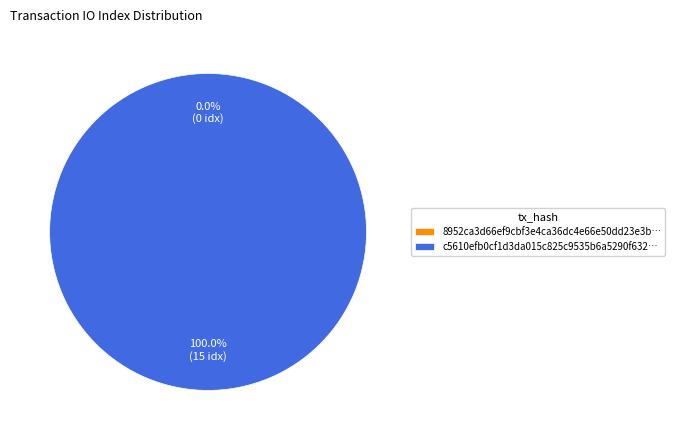

Rank the categories by value from lowest to highest.

tx_hash_0, tx_hash_1